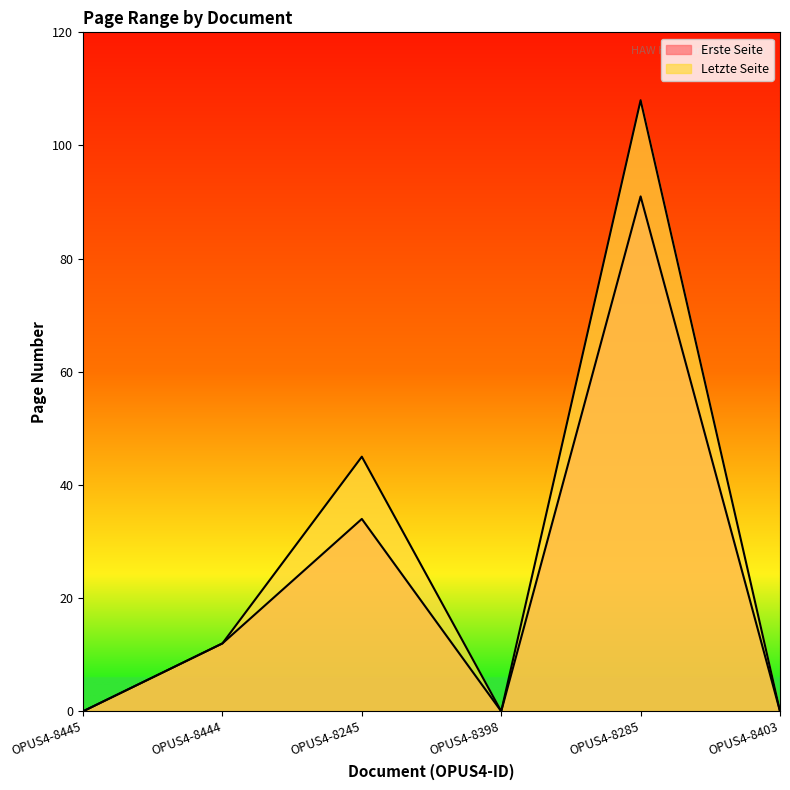

How many categories are shown in the chart?

6